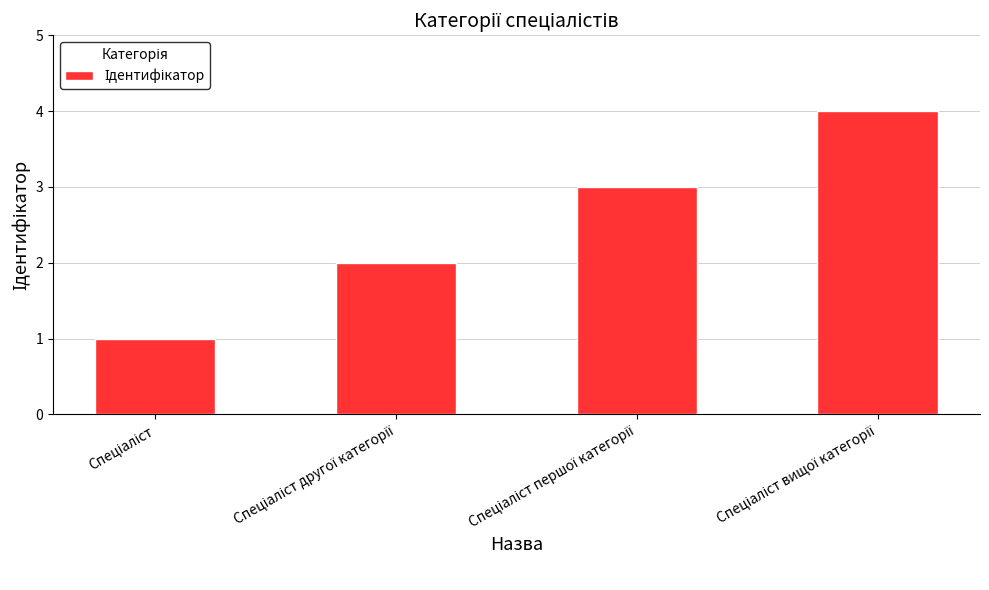

What is the greatest value displayed?

4